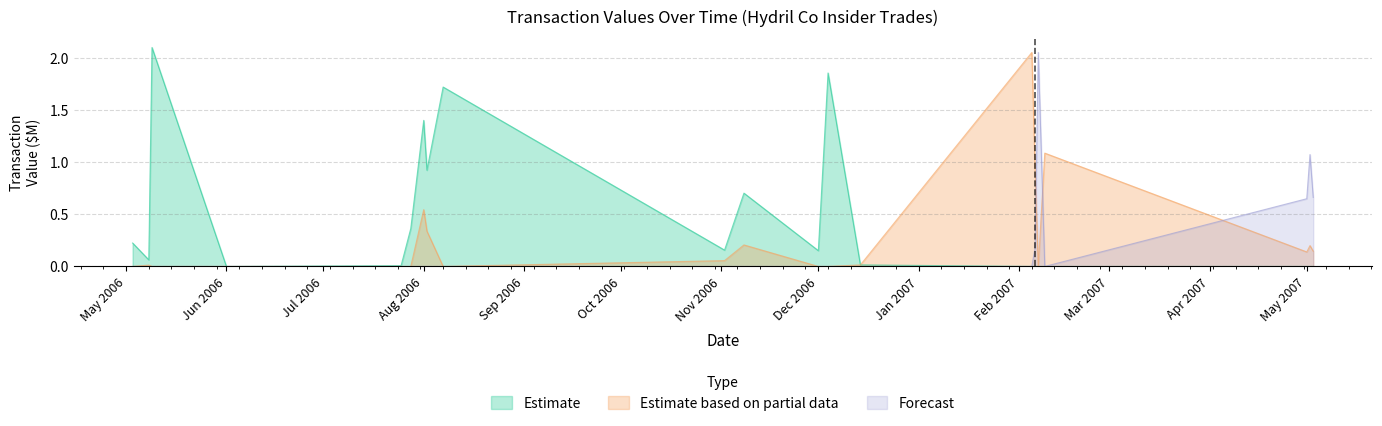

Is it true that Forecast equals 2.1 at 2007-02-07?

True